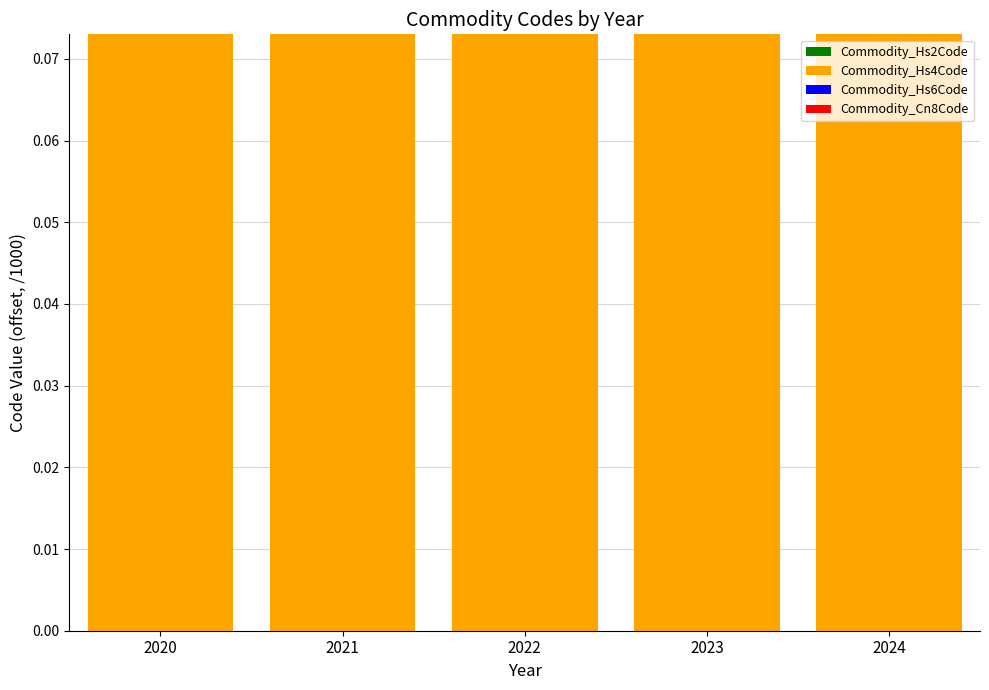

Which series has the largest total across all categories?

Commodity_Cn8Code